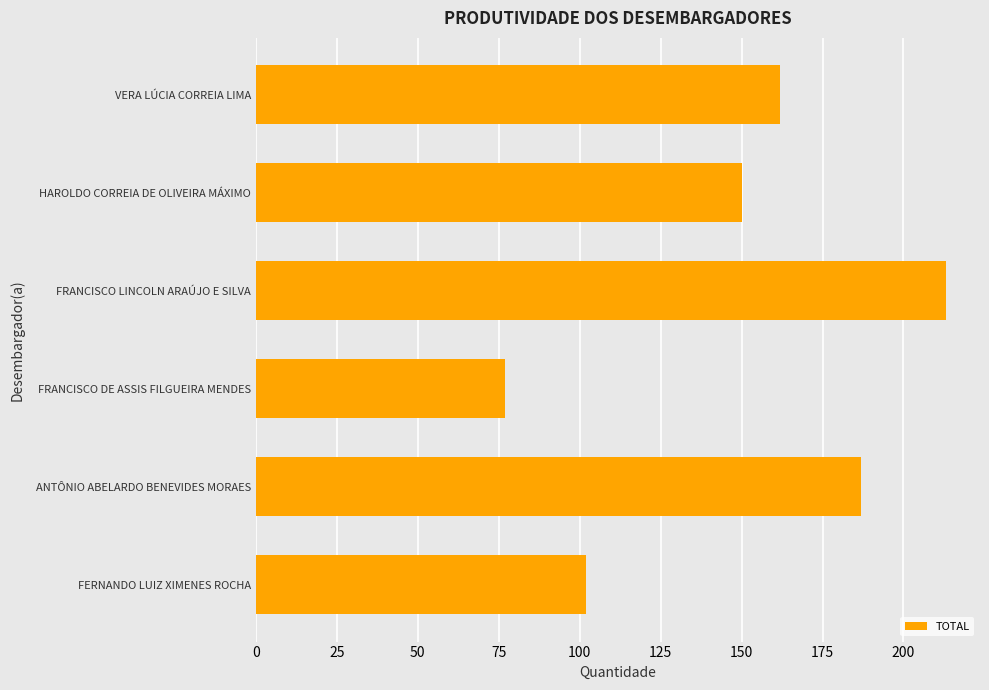

The value at FRANCISCO LINCOLN ARAÚJO E SILVA is 213. True or false?

True